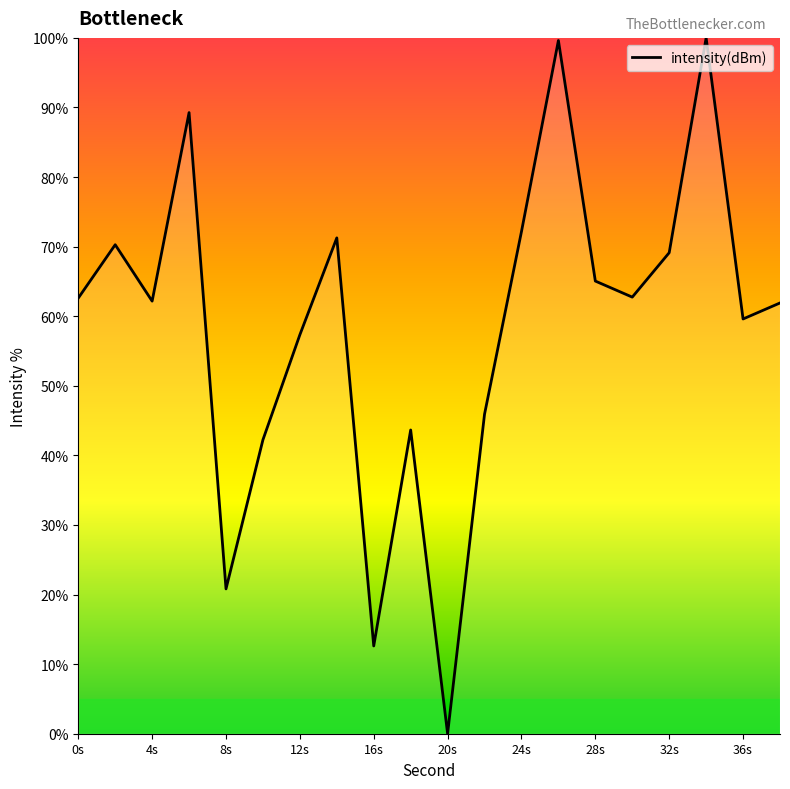

How many lines are shown in the chart?

1